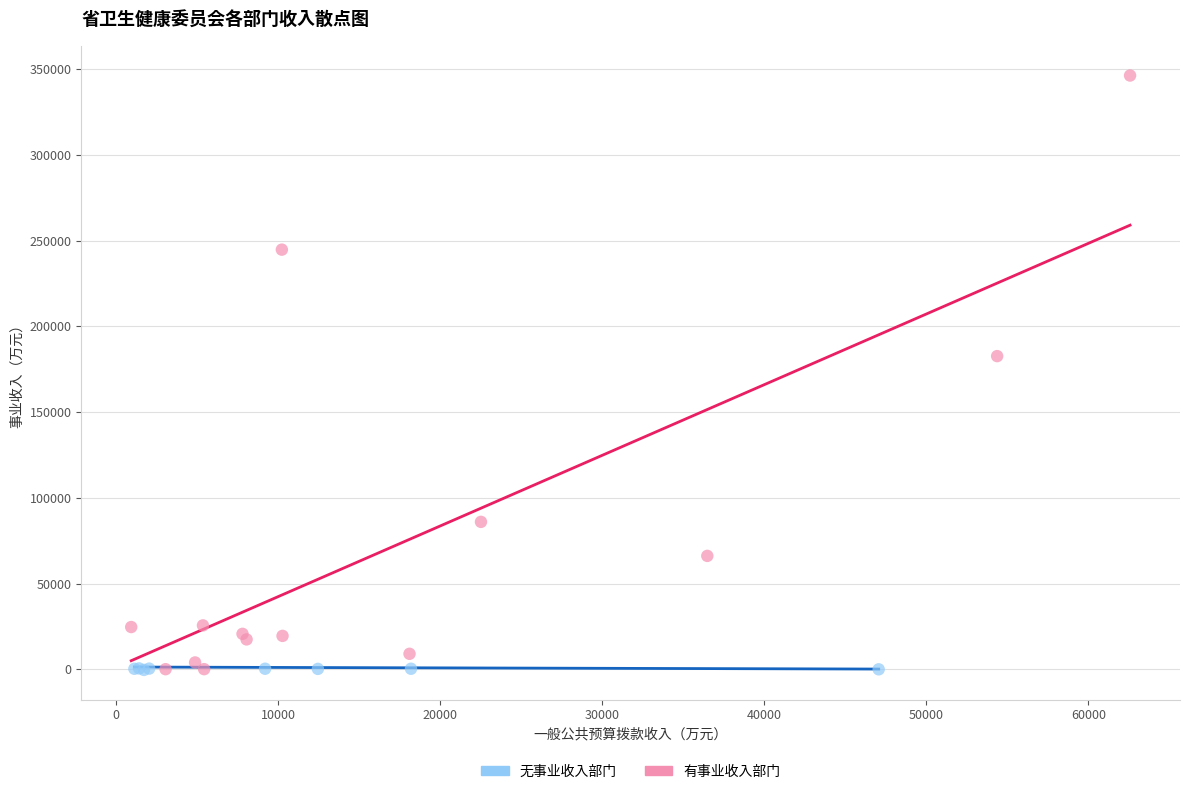

Which series has the widest spread of Y values?

有事业收入部门